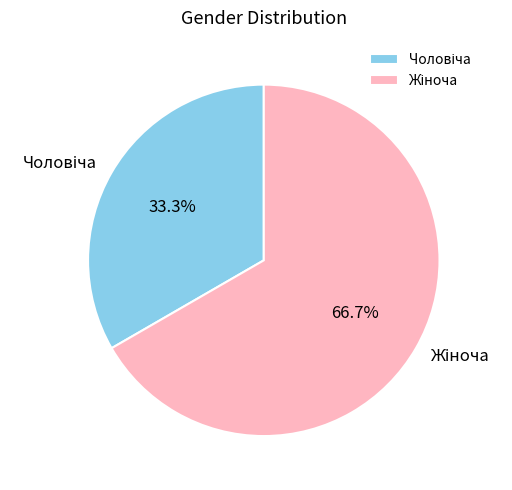

Does any single category account for the majority?

Yes